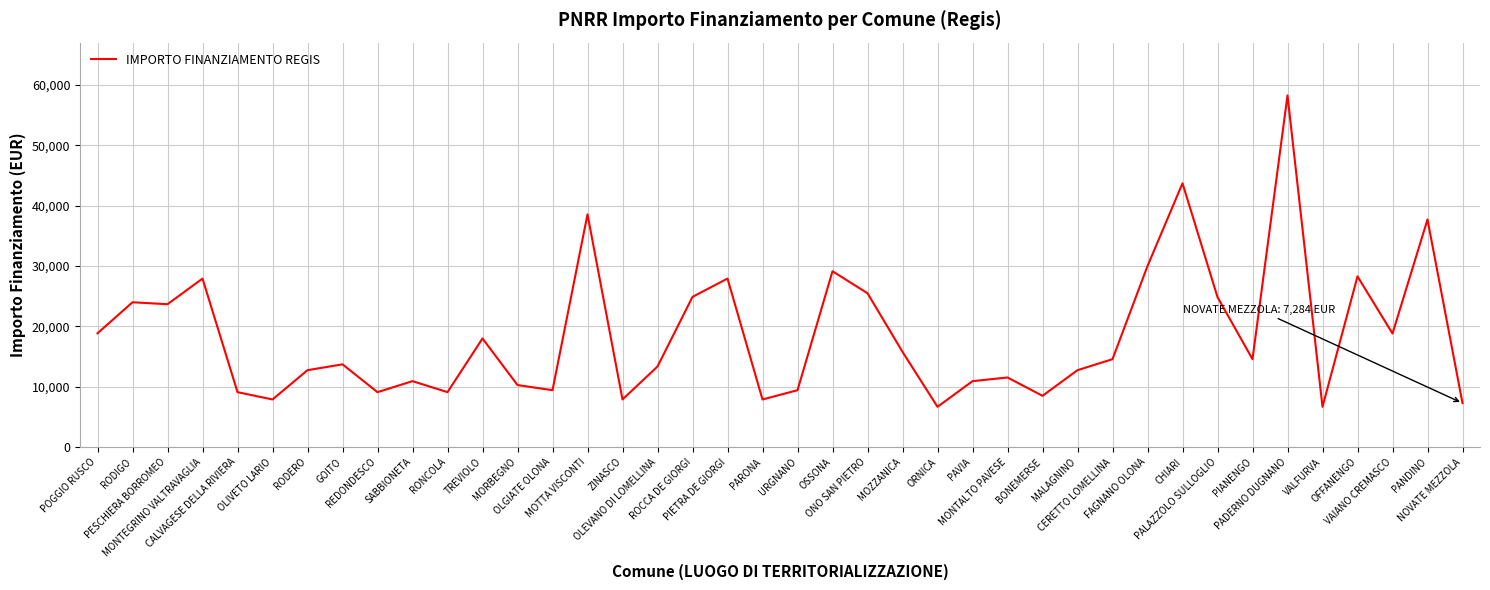

What is the minimum value shown in the chart?

6677